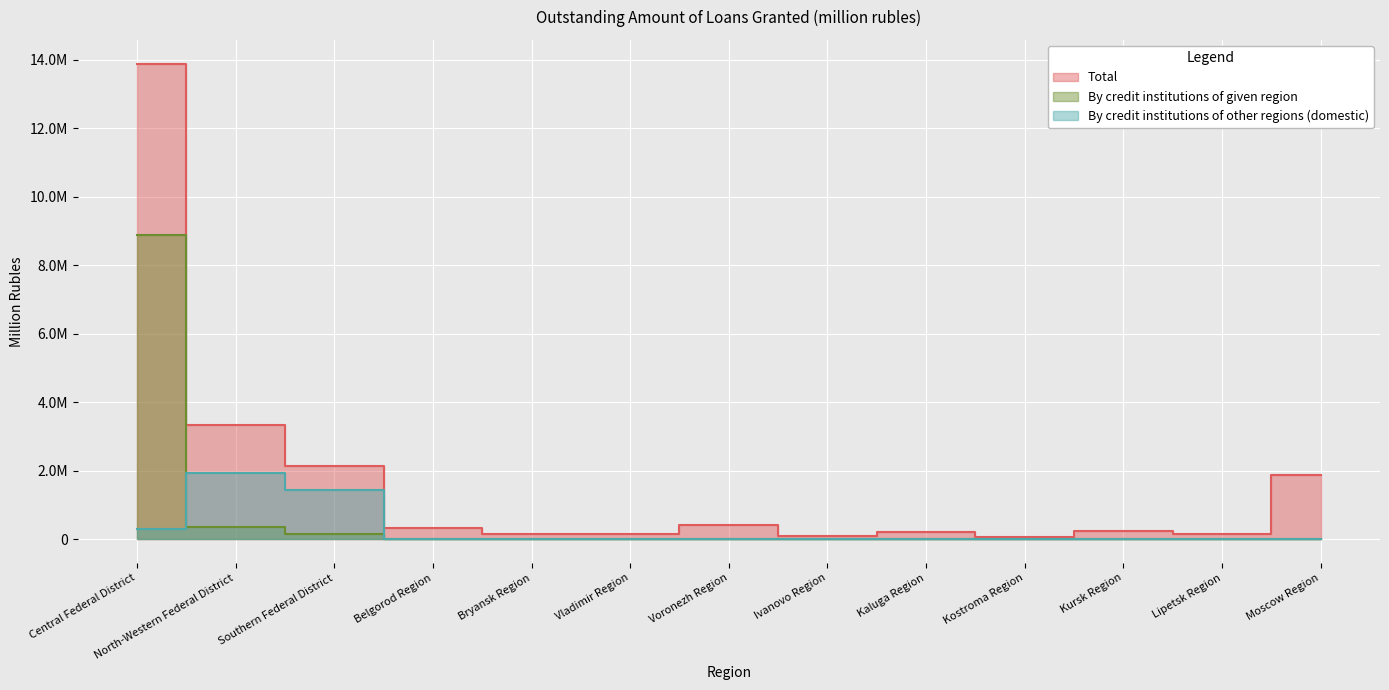

What is the difference between the highest and lowest values at Southern Federal District?

1988161